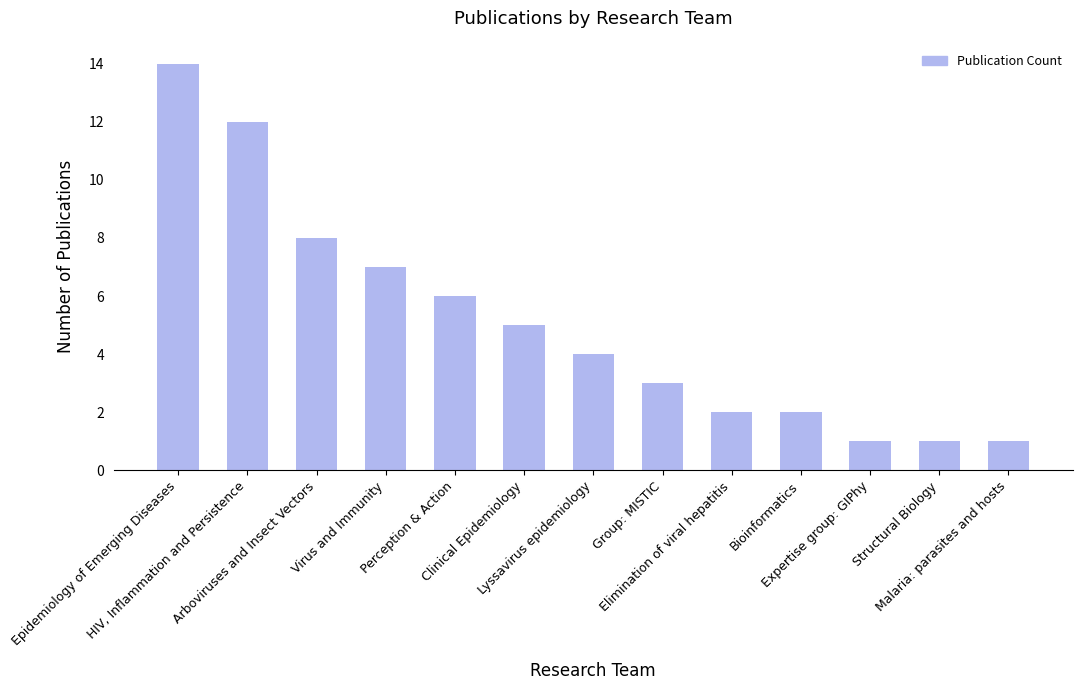

How many values are below 4?

6